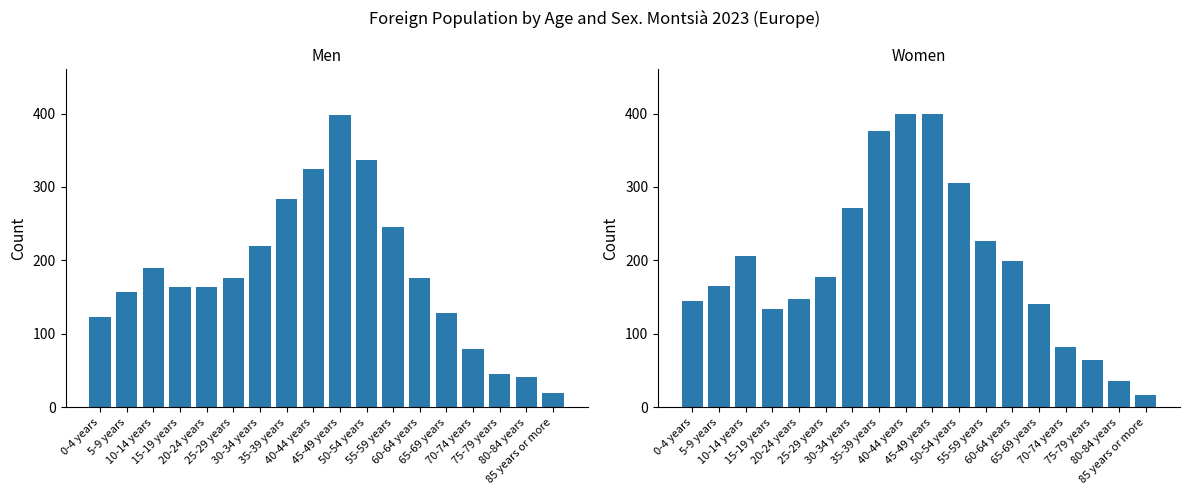

List the series in order of their peak value, lowest first.

Men, Women